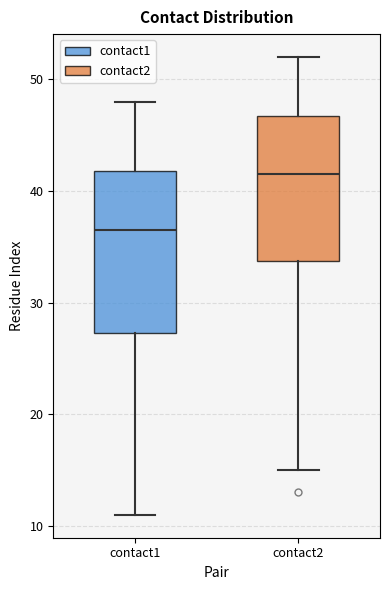

Reading left to right, read every box against the y-axis: the position of its median line, the range the box covers, and the ends of its whiskers. The values are not printed on the chart, so give them approximately, as read against the axis.

contact1: median 37, box 27 to 42, whiskers 11 to 48
contact2: median 42, box 34 to 47, whiskers 15 to 52